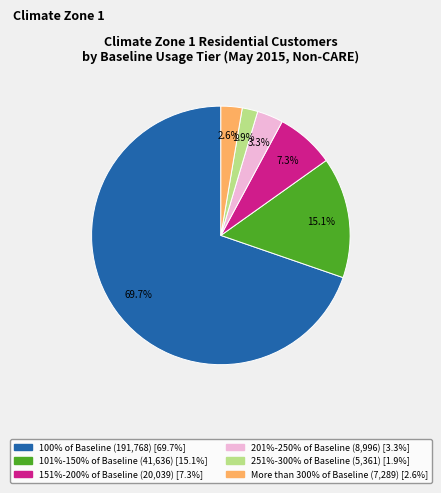

What is the largest slice in the pie chart?

100% of Baseline